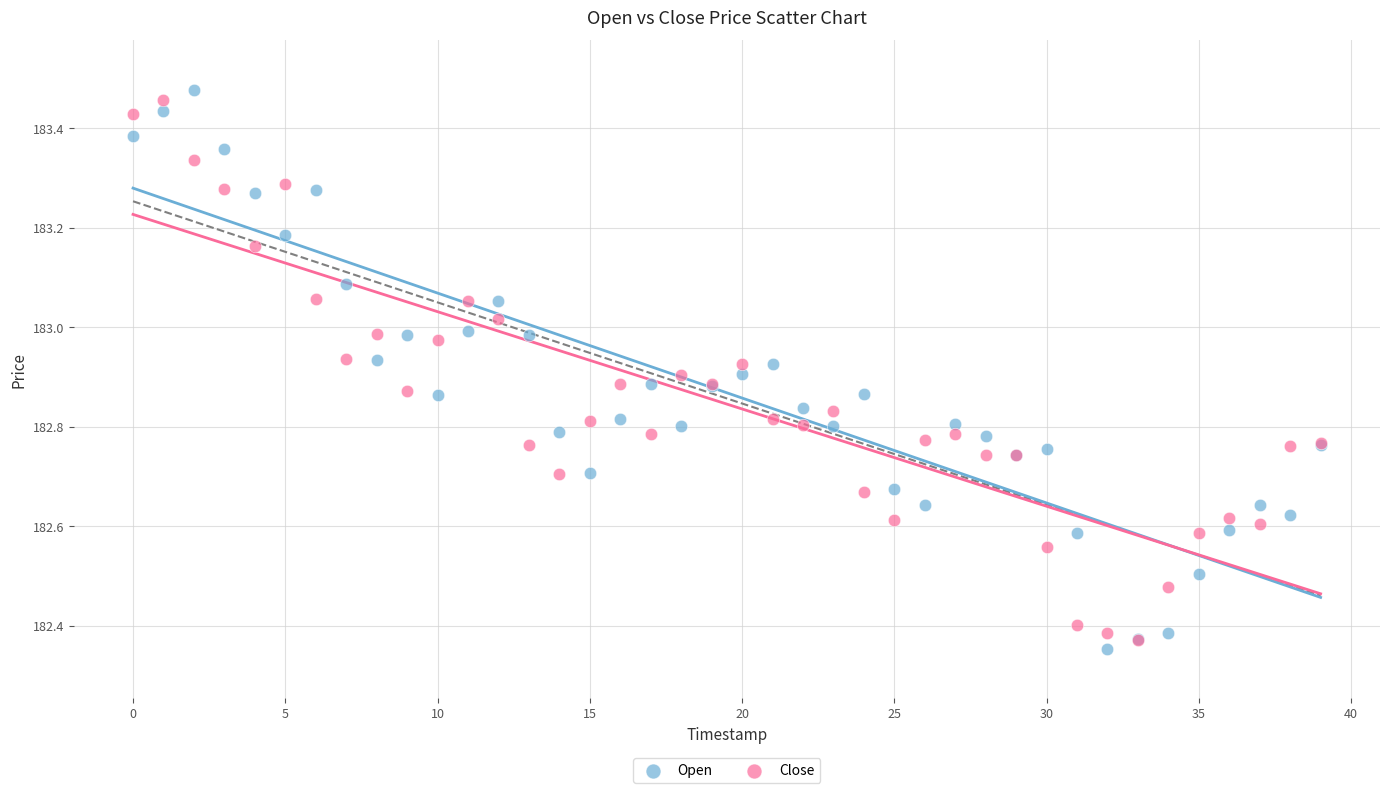

What are all the series names shown in the legend?

Open, Close